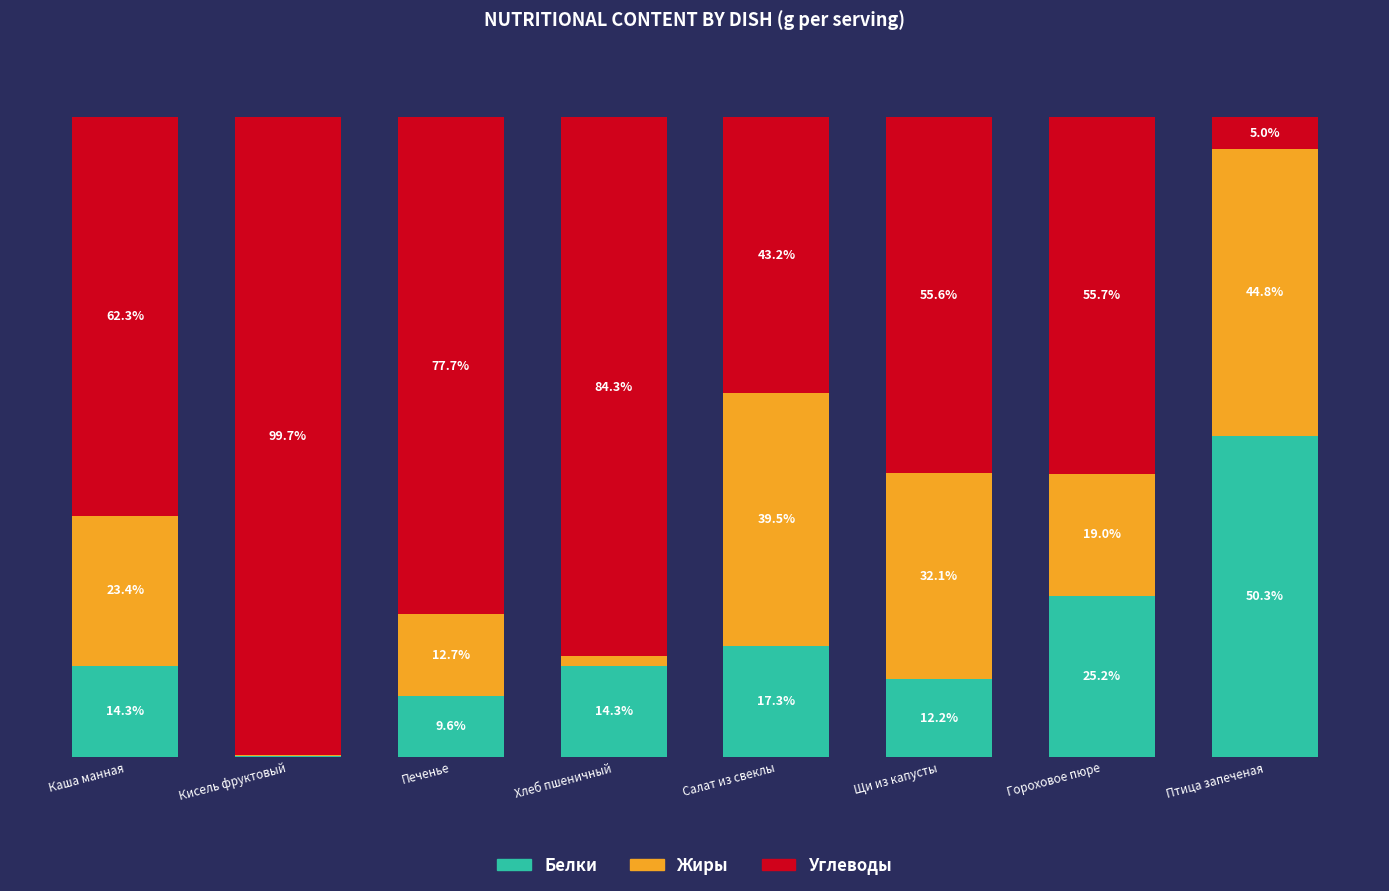

At which label does Белки first exceed 14?

Каша манная